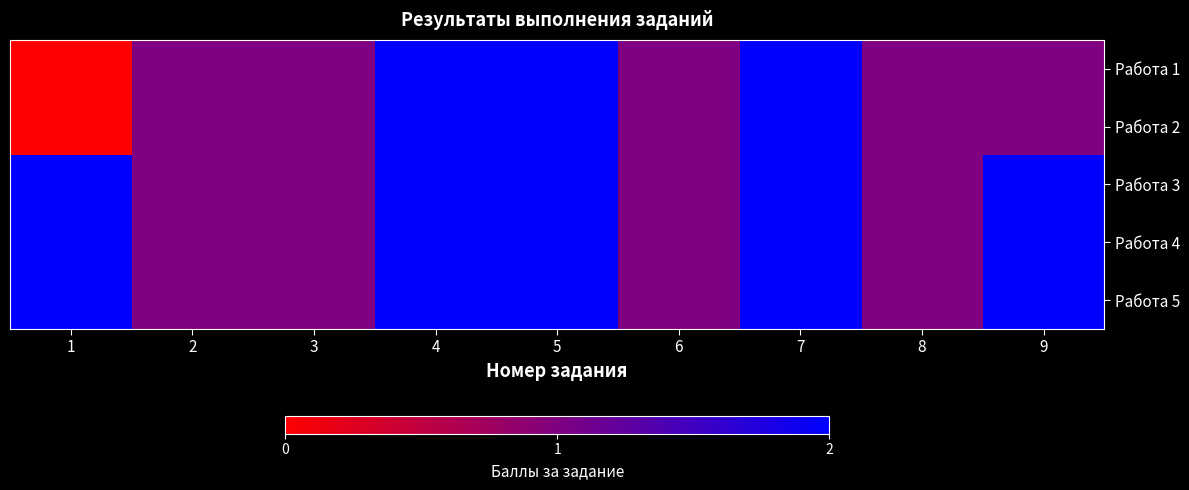

Which series has the largest total across all categories?

Работа 3